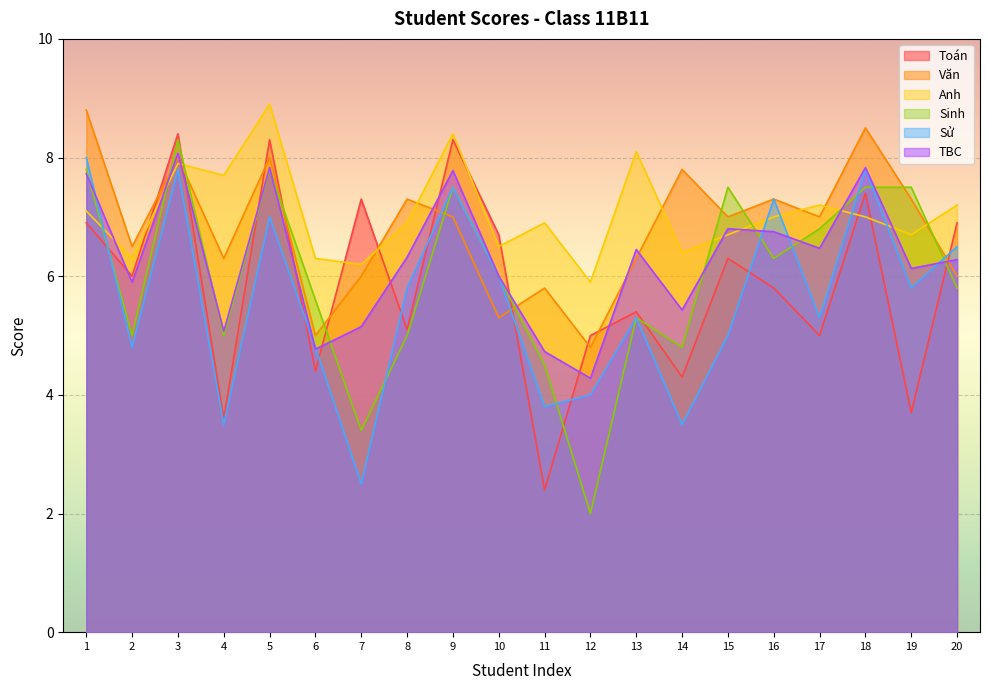

Which has a higher value, 2 or 10?

10